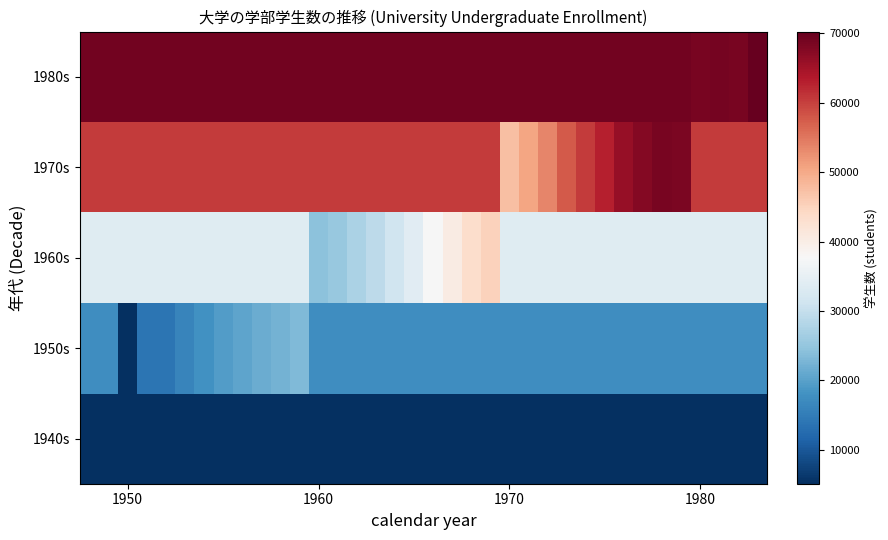

Which label corresponds to the smallest value in the chart?

1950